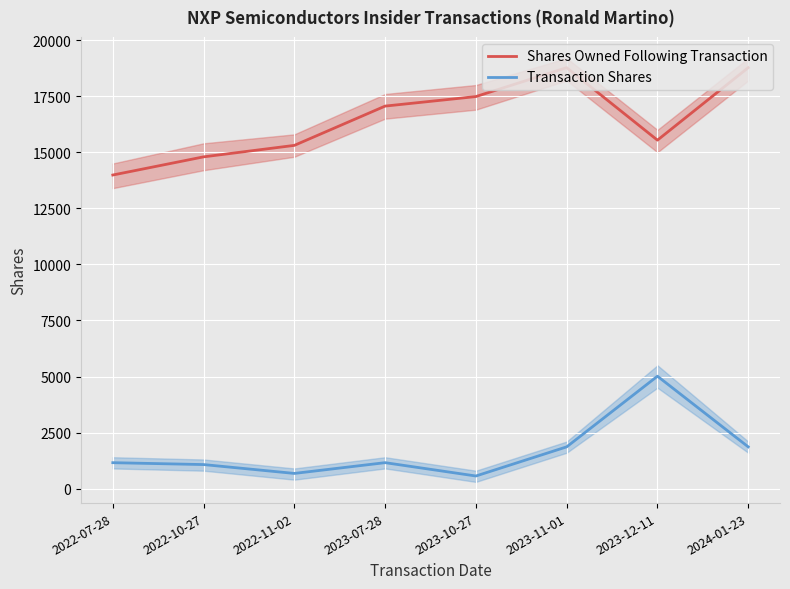

True or false: Transaction Shares and Shares Owned Following Transaction cross at least once.

False